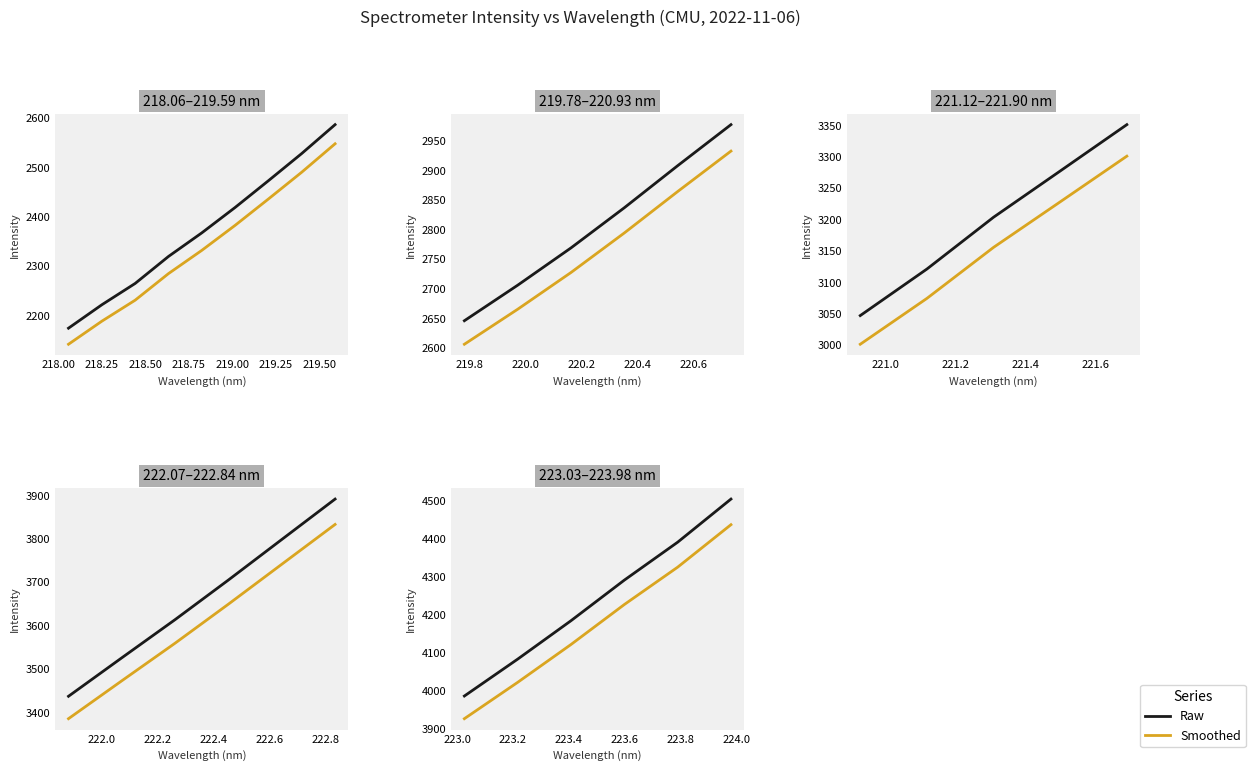

True or false: Smoothed and Raw intersect in this chart.

False